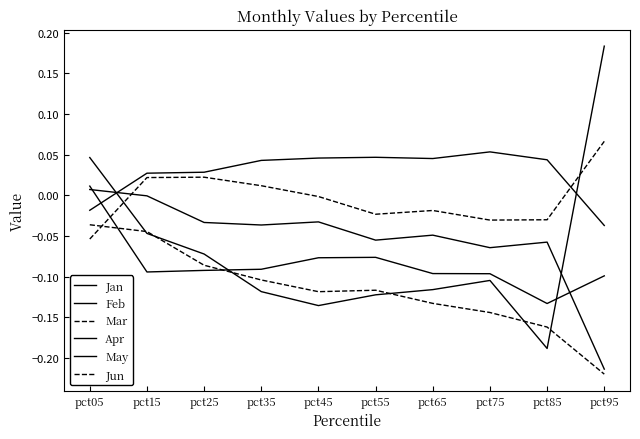

At which category does Jan reach its first local valley?

pct35